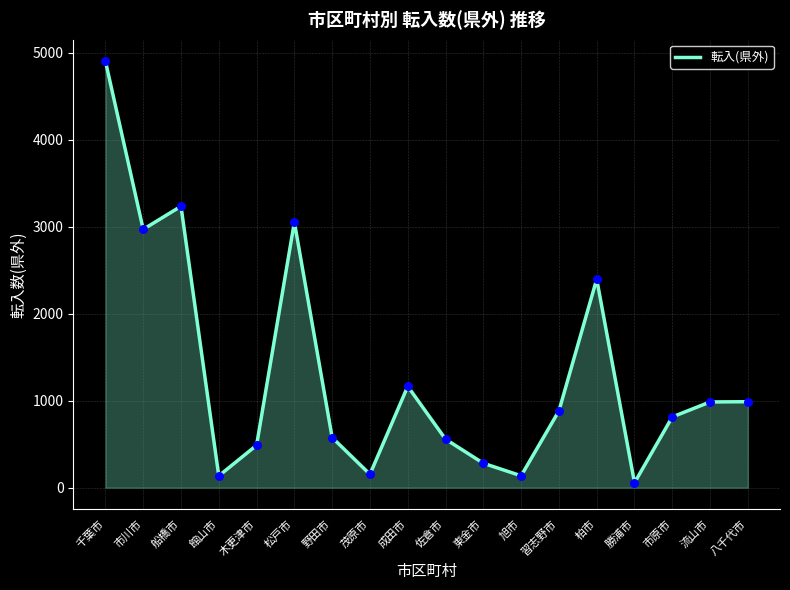

Which has a higher value, 旭市 or 松戸市?

松戸市